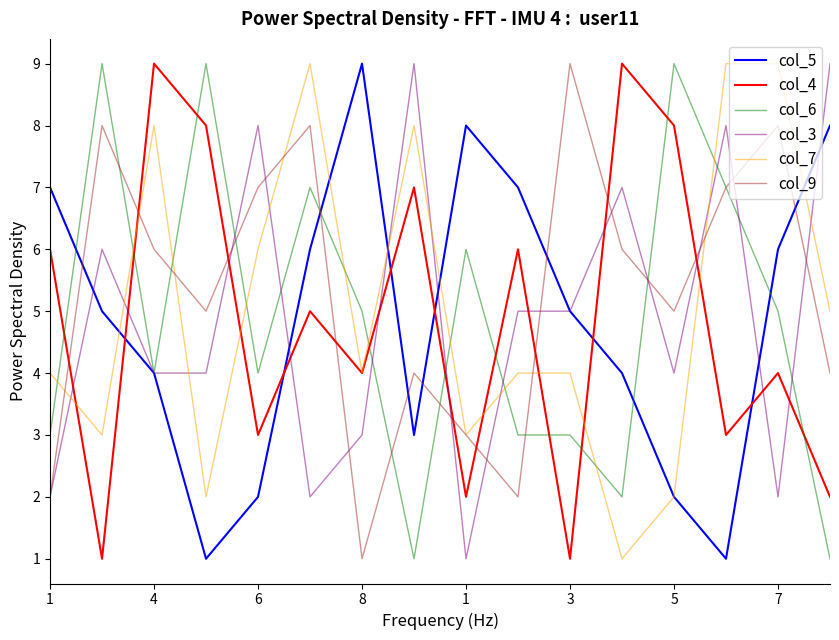

Reading left to right, transcribe all the data shown in this chart.

col_5: 7	5	4	1	2	6	9	3	8	7	5	4	2	1	6	8
col_4: 6	1	9	8	3	5	4	7	2	6	1	9	8	3	4	2
col_6: 3	9	4	9	4	7	5	1	6	3	3	2	9	7	5	1
col_3: 2	6	4	4	8	2	3	9	1	5	5	7	4	8	2	9
col_7: 4	3	8	2	6	9	4	8	3	4	4	1	2	9	9	5
col_9: 2	8	6	5	7	8	1	4	3	2	9	6	5	7	8	4